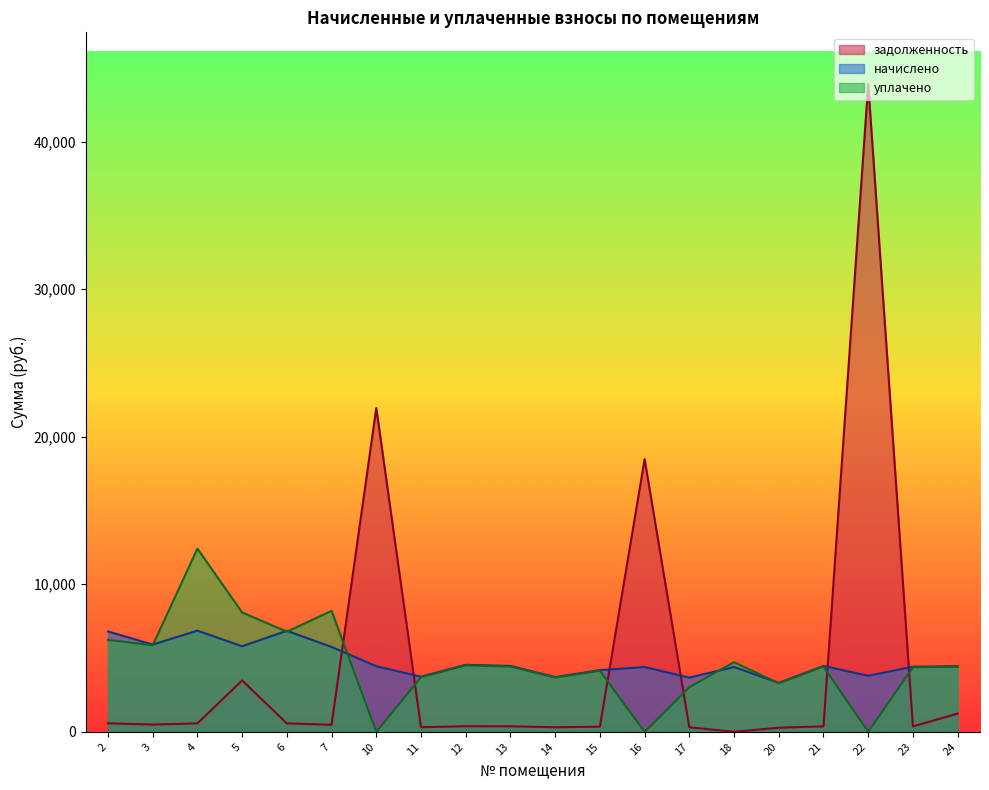

How many data points does each series have?

20